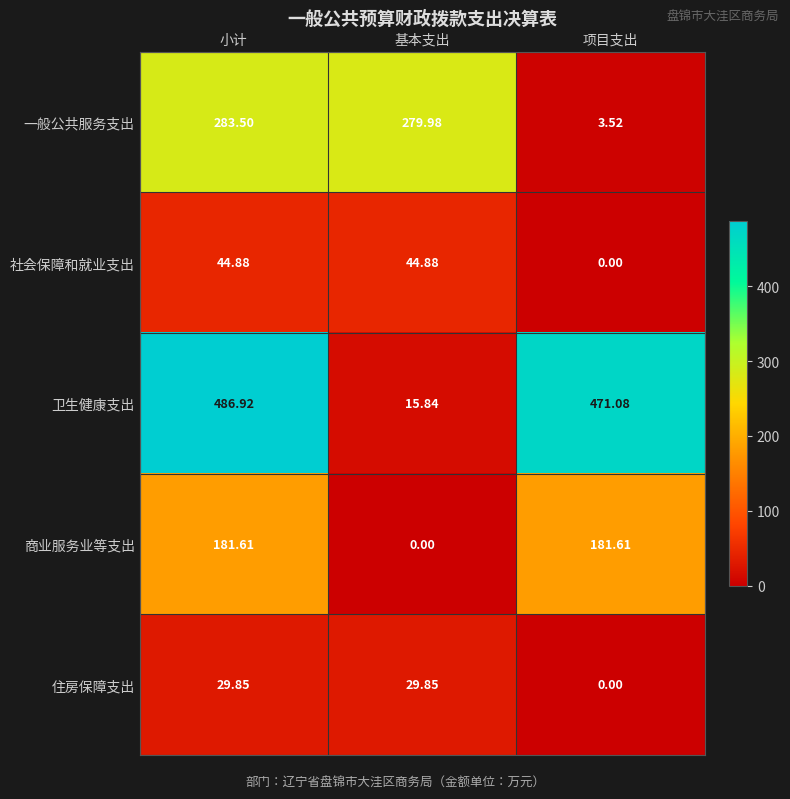

At which label does 商业服务业等支出 first exceed 181?

小计